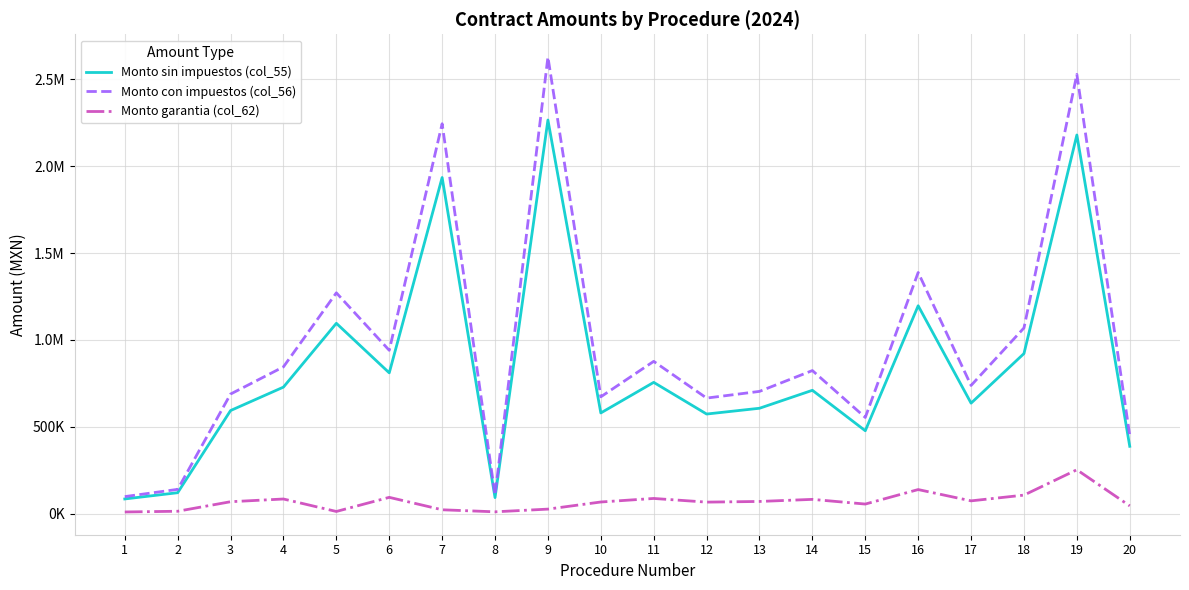

What is the difference between the second highest and second lowest values in the Monto garantia (col_62) series?

128105.7